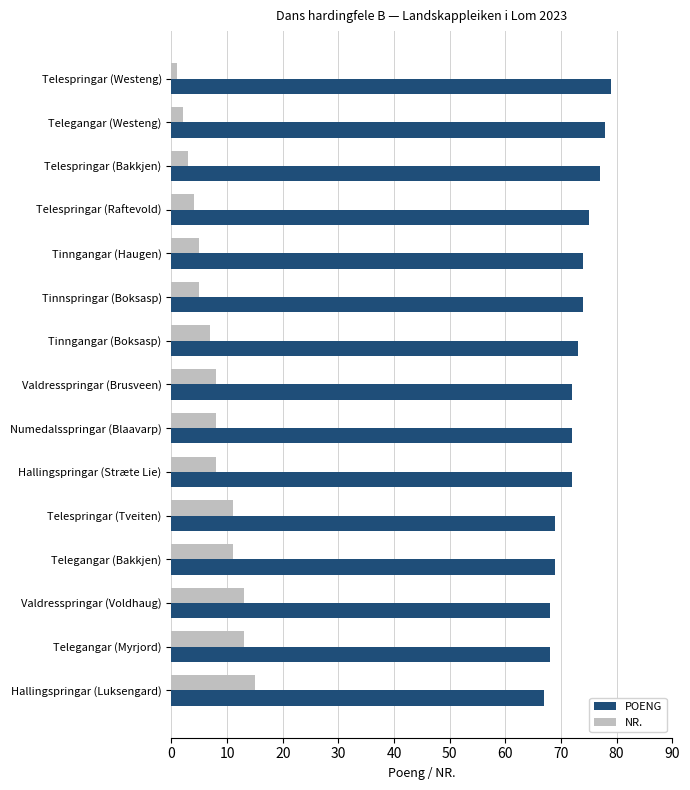

At how many categories does at least one series exceed 34?

15